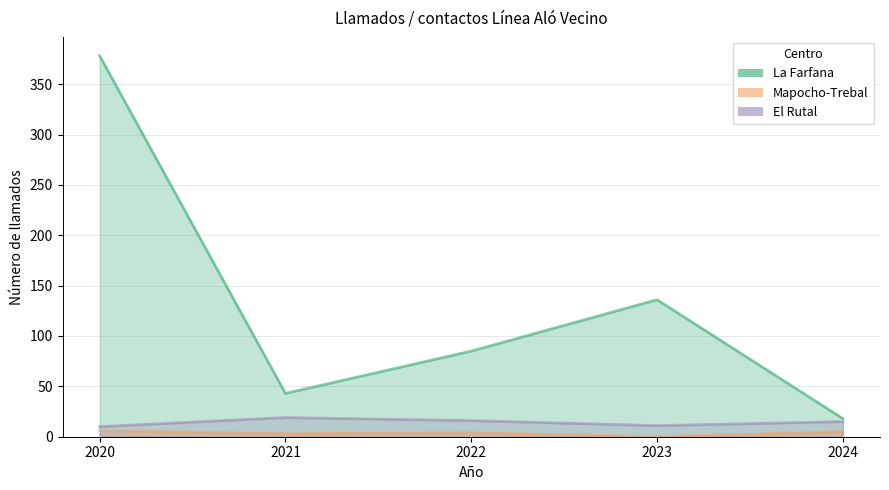

What is the difference between the highest and lowest values at 2022?

81